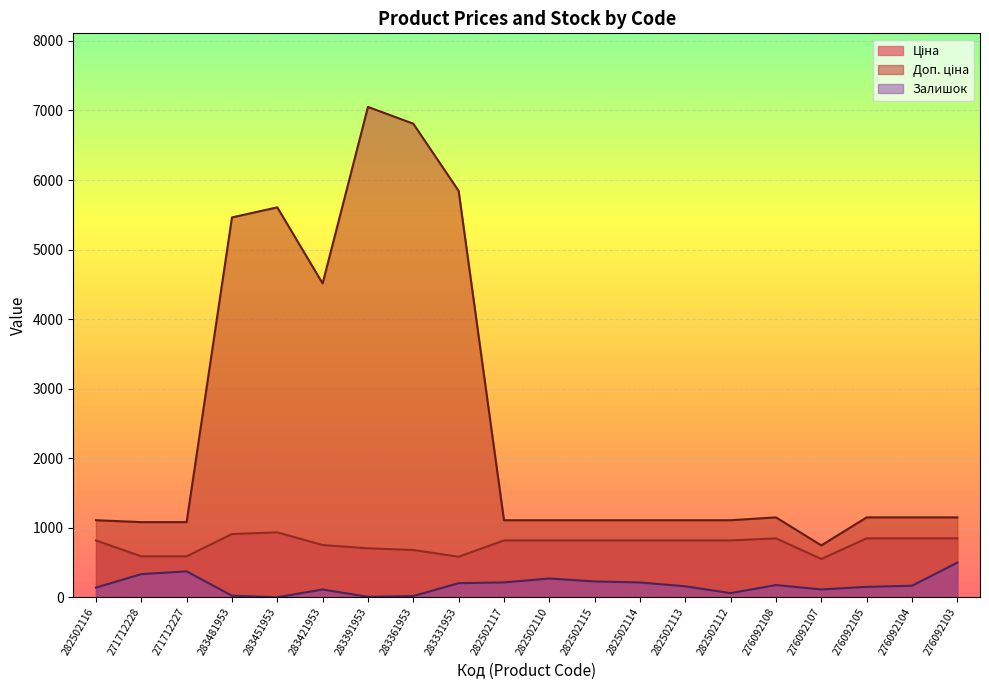

What is the smallest value displayed?

2.0